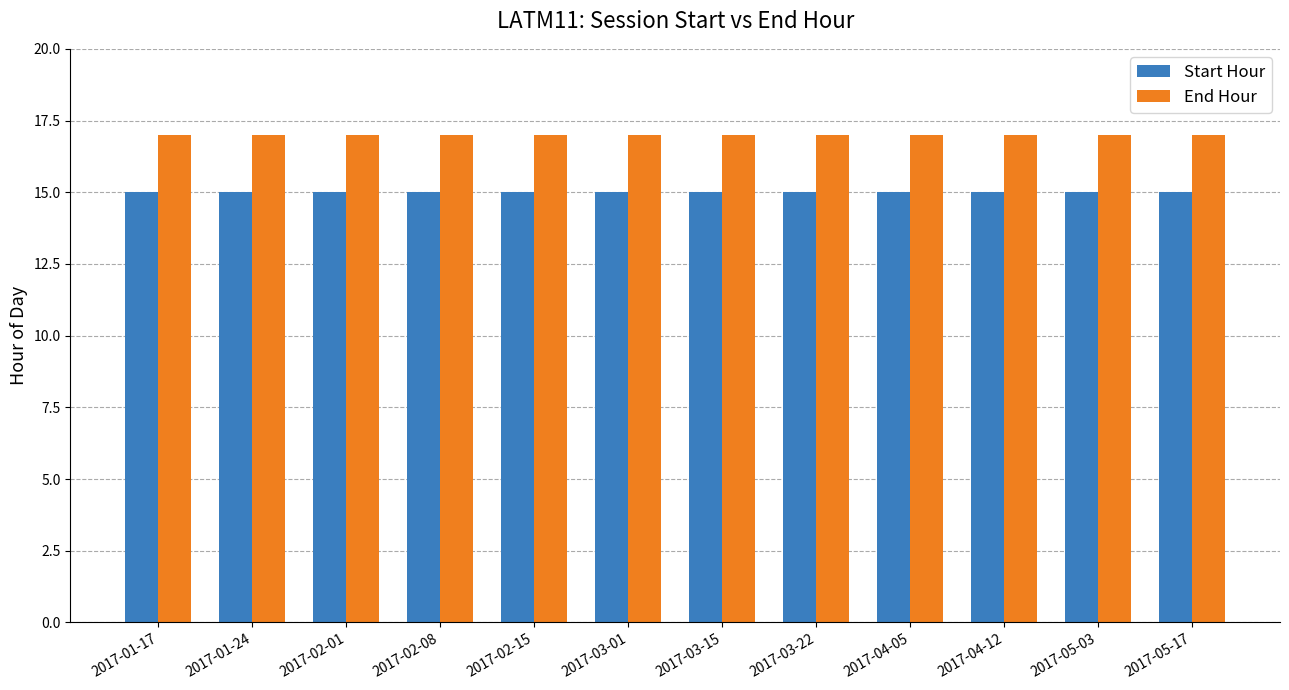

At how many categories does at least one series exceed 16?

12